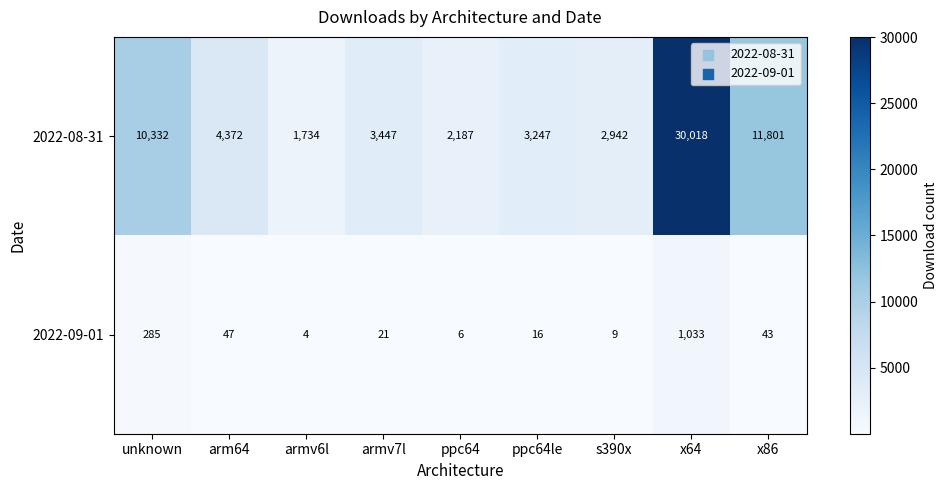

Where is 2022-09-01 nearest to the value 518?

unknown